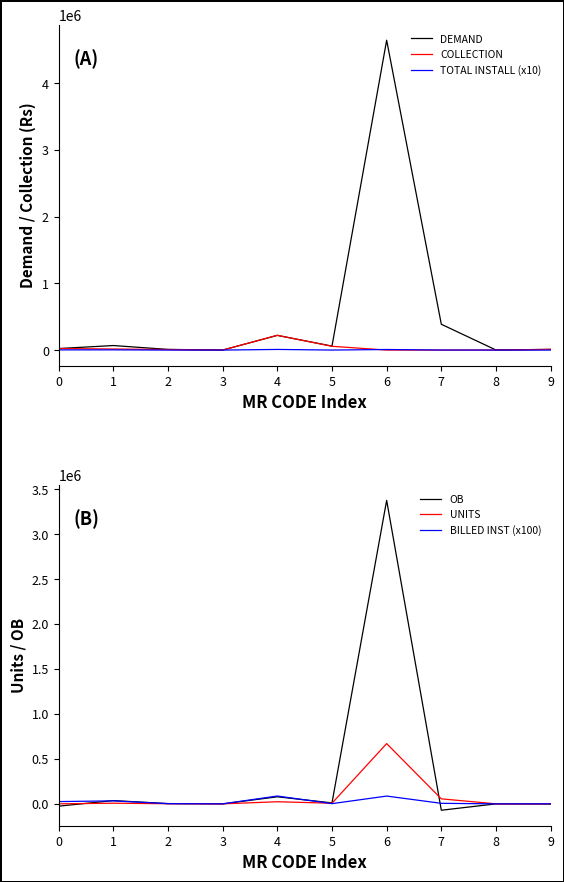

What is the difference between the maximum and minimum values in the OB series?

3446393.4